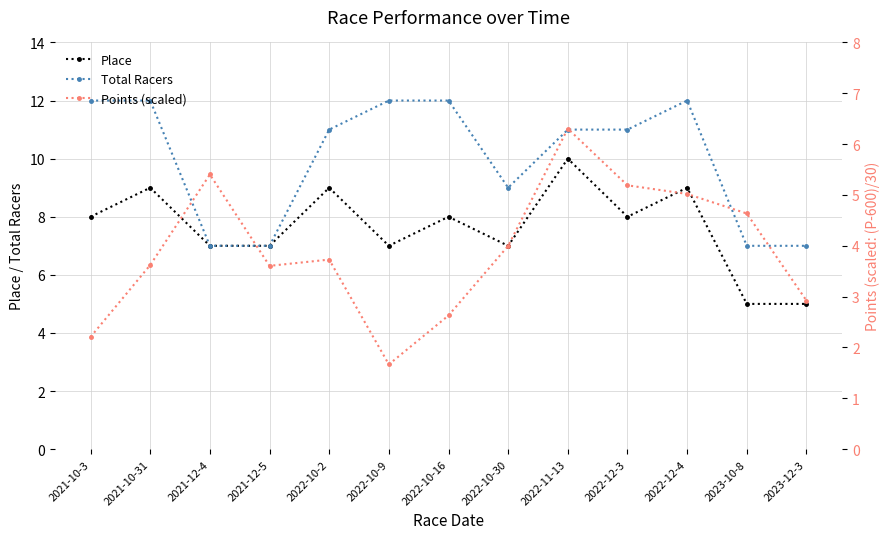

At which category does Place reach its first local valley?

2022-10-9